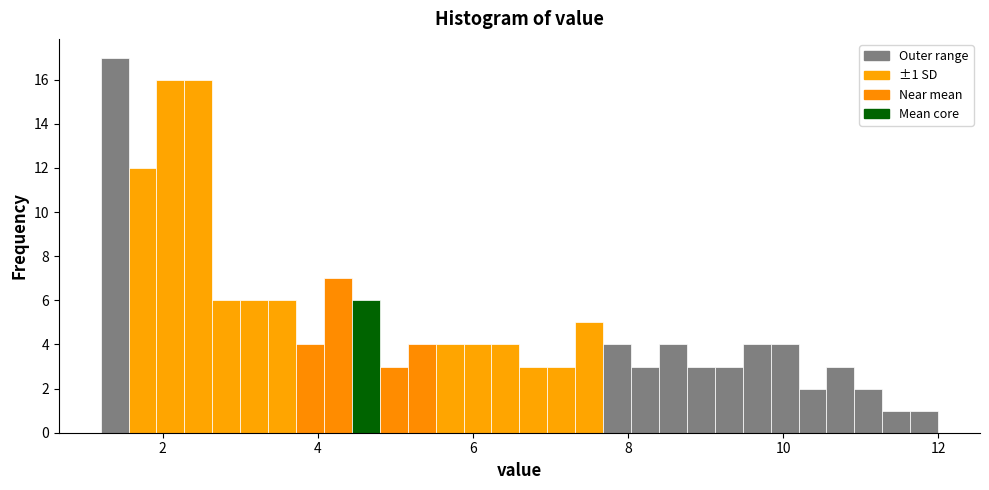

Around what value on the x-axis is the tallest bar? Give the approximate position of its centre, as read against the axis.

1.4